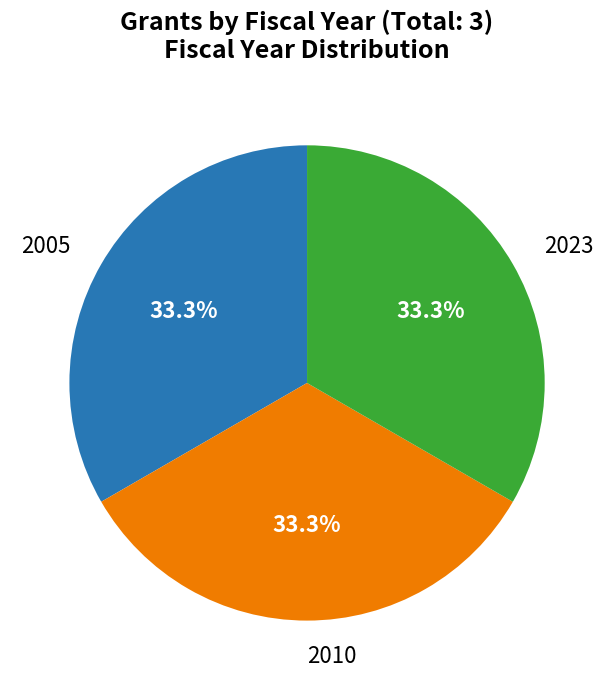

Is there any slice that represents more than half of the pie?

No